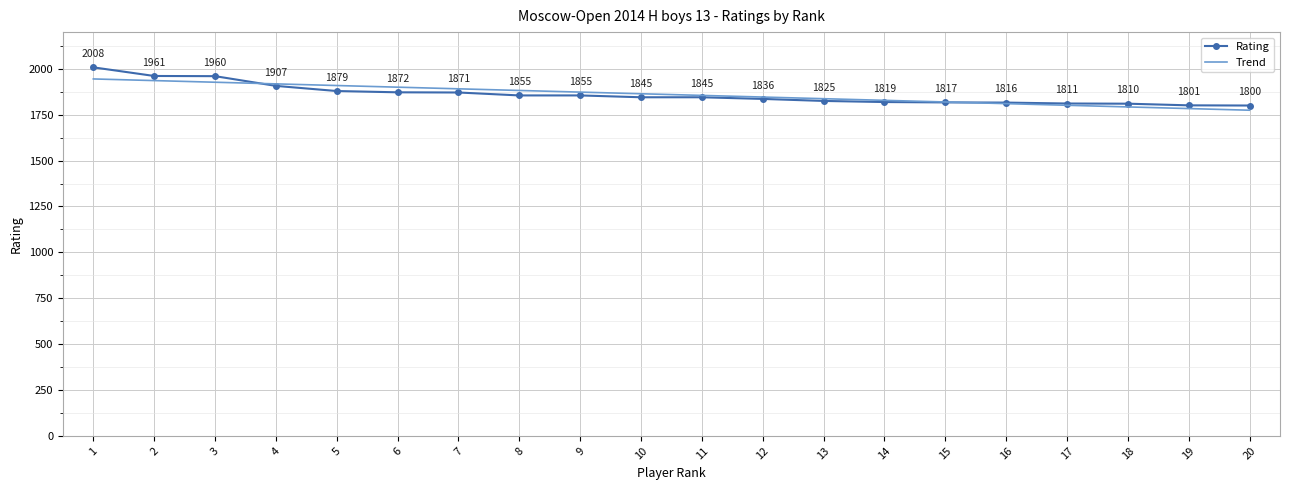

List the series in order of their peak value, lowest first.

Trend, Rating